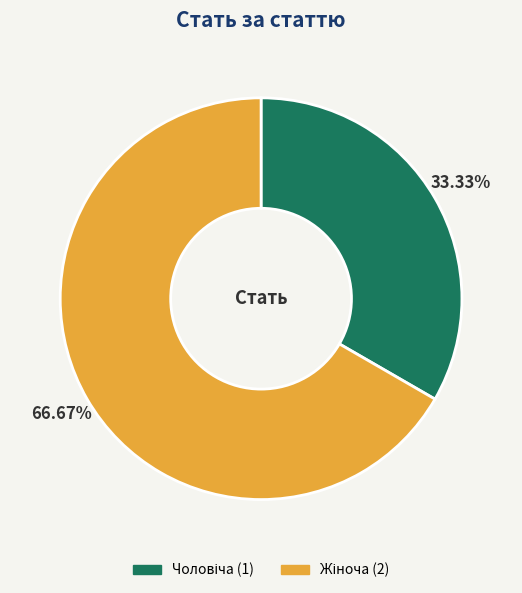

Does any single category account for the majority?

Yes